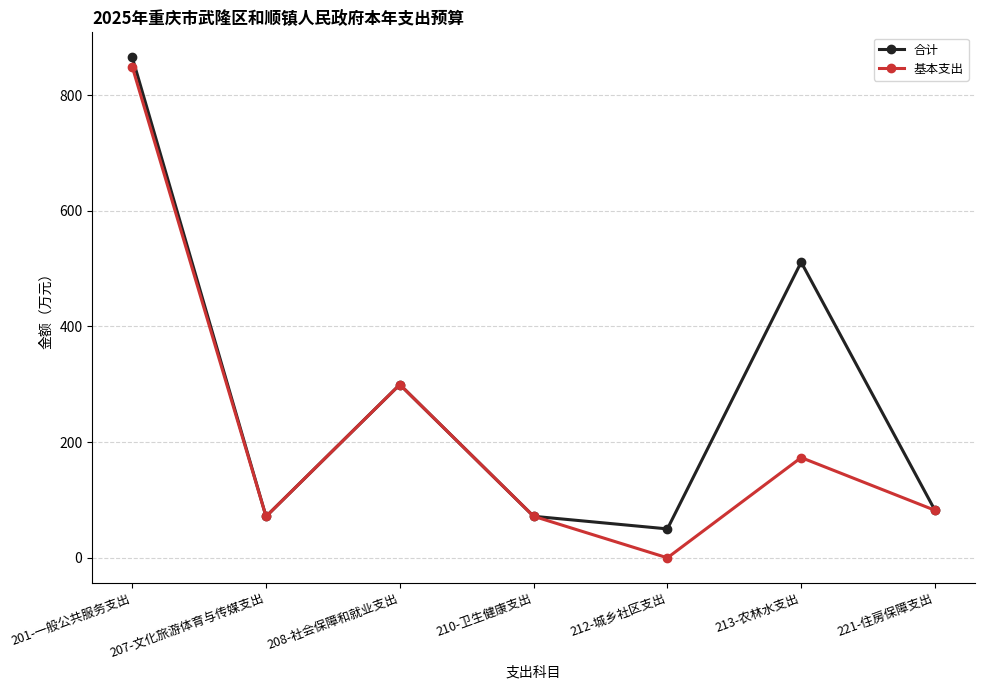

How many lines are shown in the chart?

2